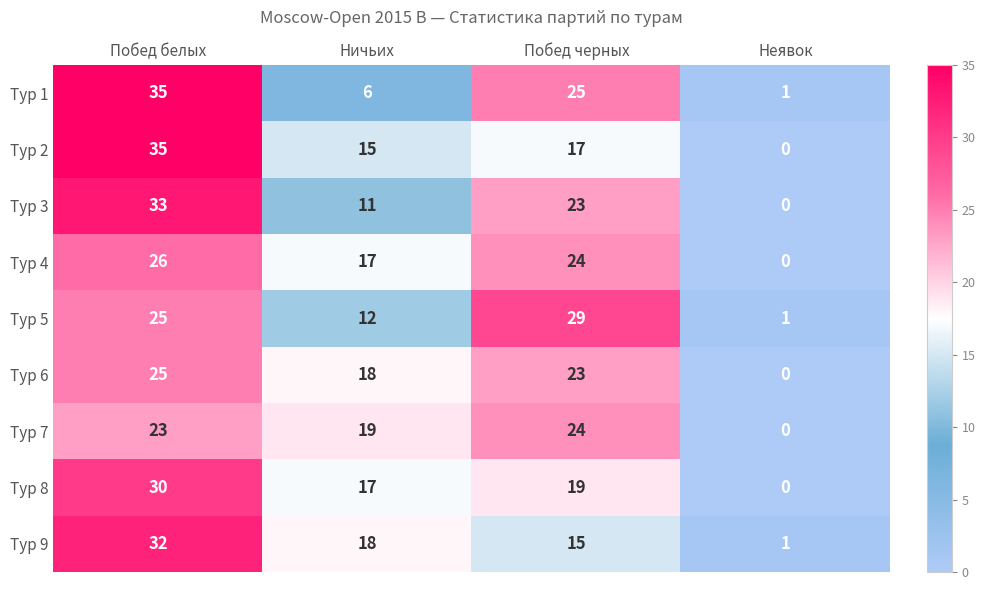

Between Побед белых and Ничьих, which series saw the biggest shift?

Тур 1